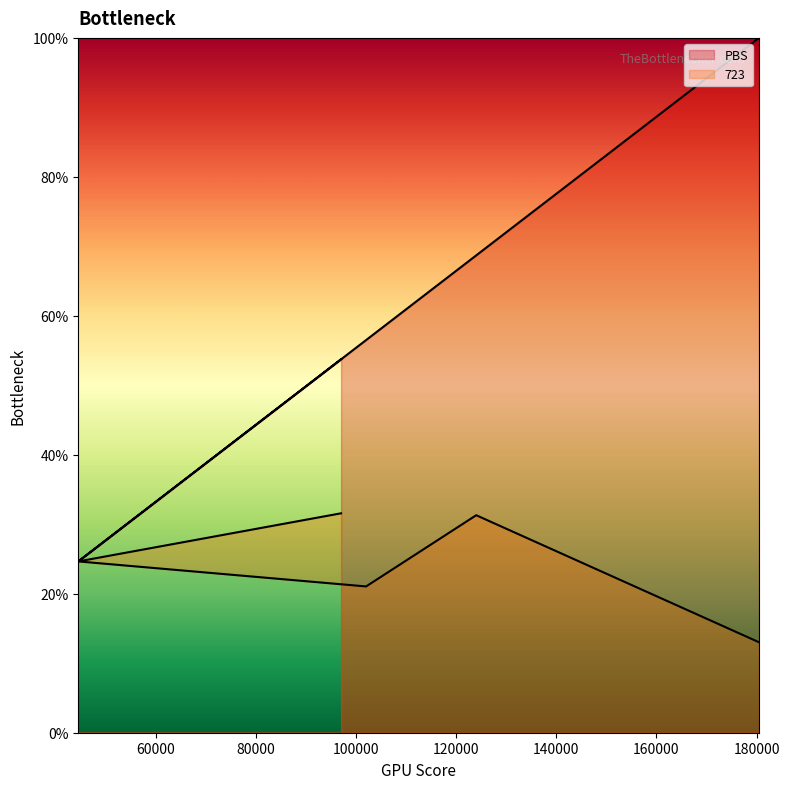

Count the number of data series in this chart.

2